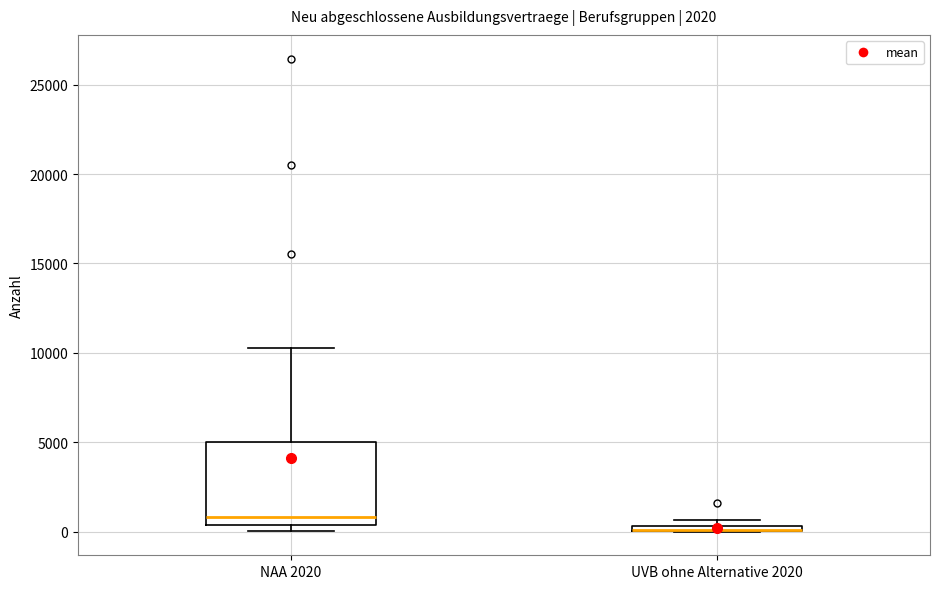

Where does the upper whisker of the box for NAA 2020 end on the y-axis? The values are not printed on the chart, so give them approximately, as read against the axis.

10500